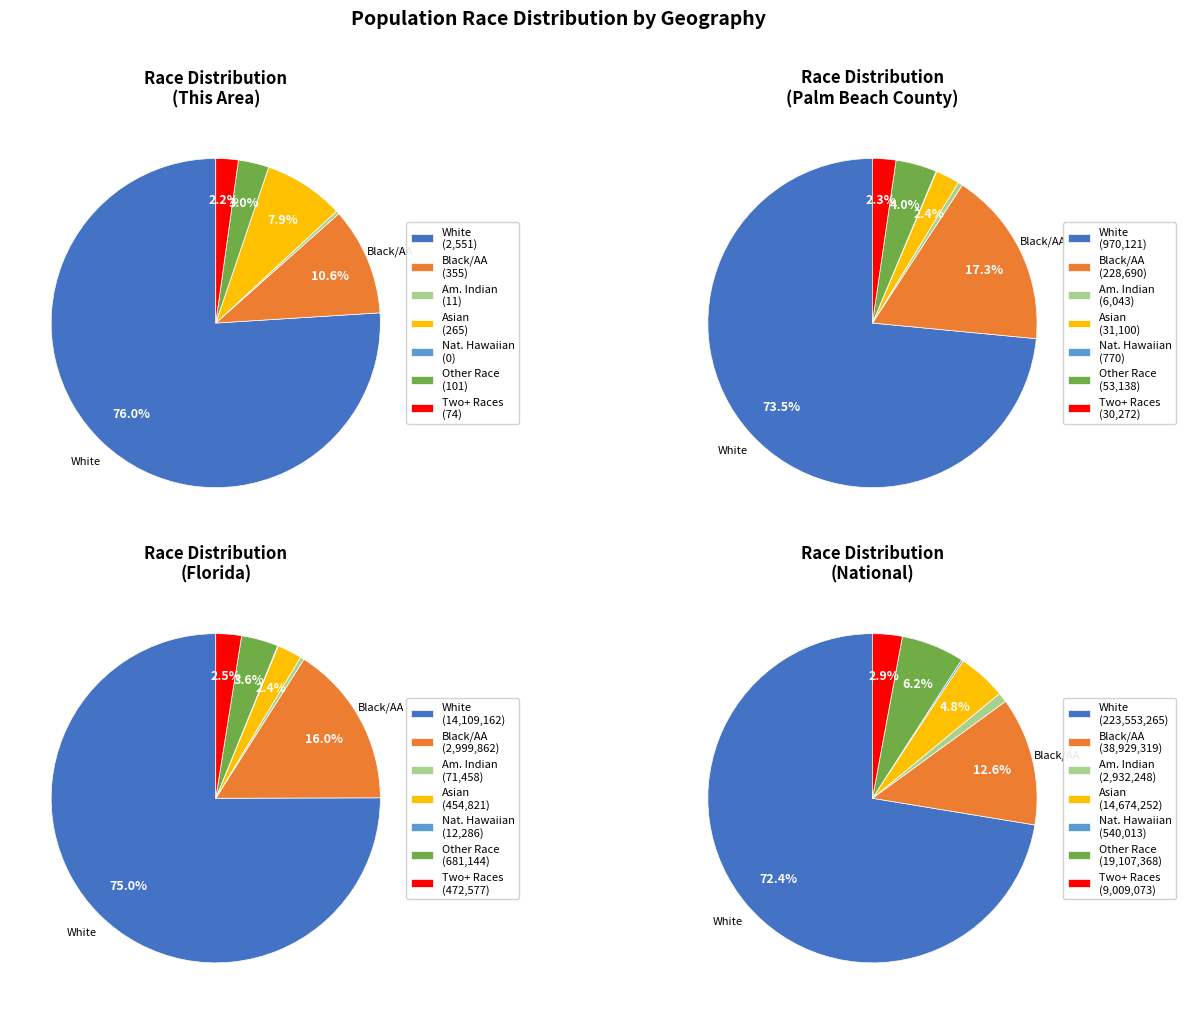

How many segments does this pie chart have?

7